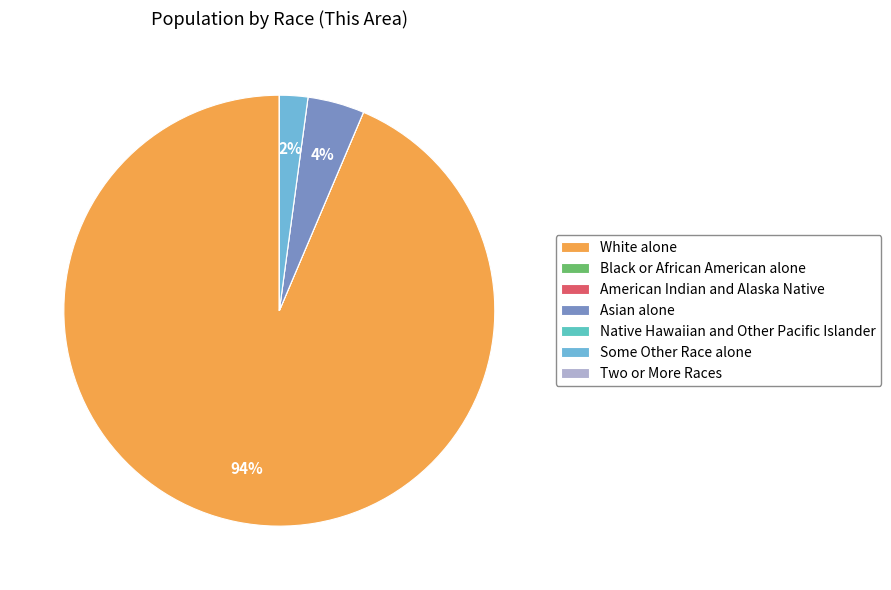

Is it true that Native Hawaiian and Other Pacific Islander is 1% of the pie?

False